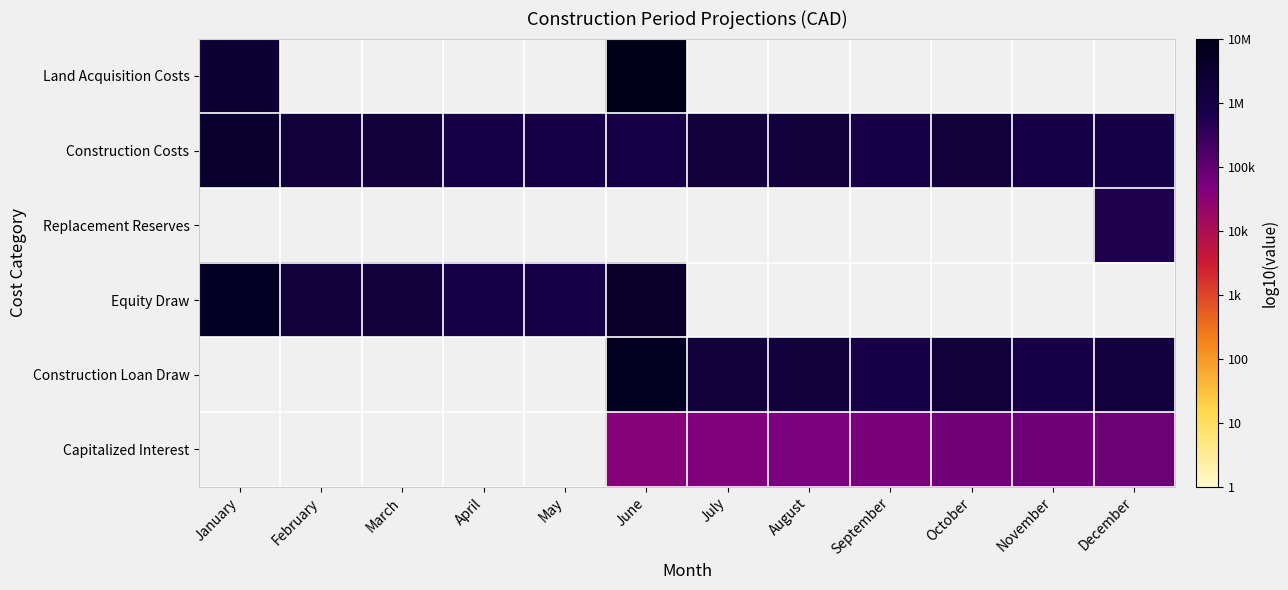

List the labels in order of Replacement Reserves value, smallest first.

January, February, March, April, May, June, July, August, September, October, November, December